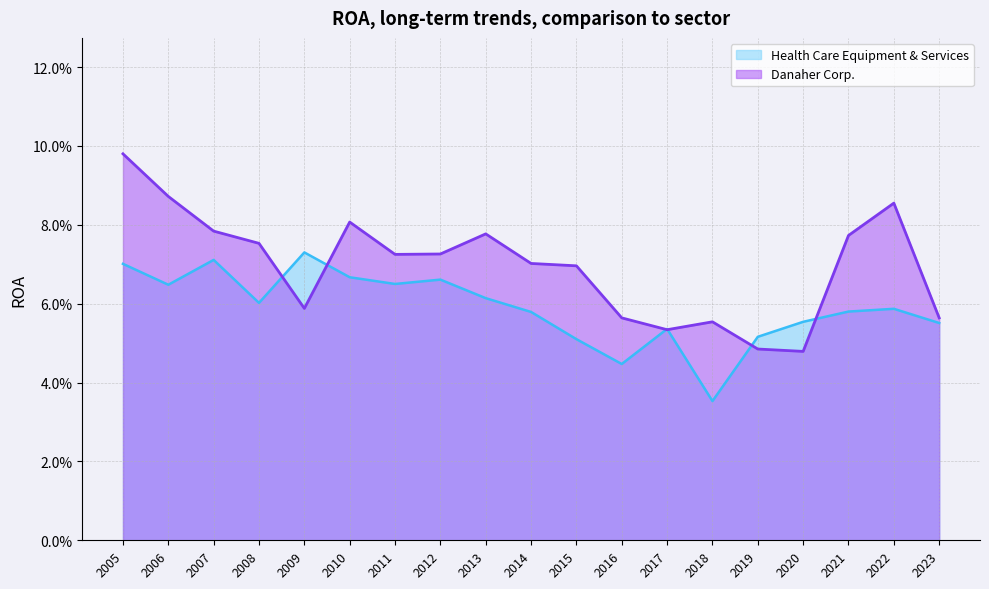

Which series has the widest spread of values?

Danaher Corp.